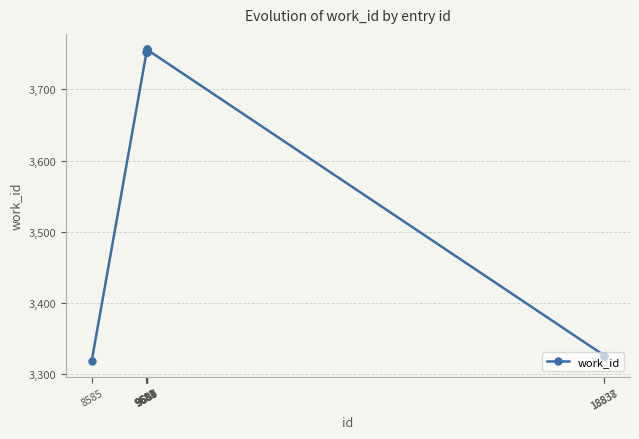

What is the difference between the values at 9684 and 9689?

3